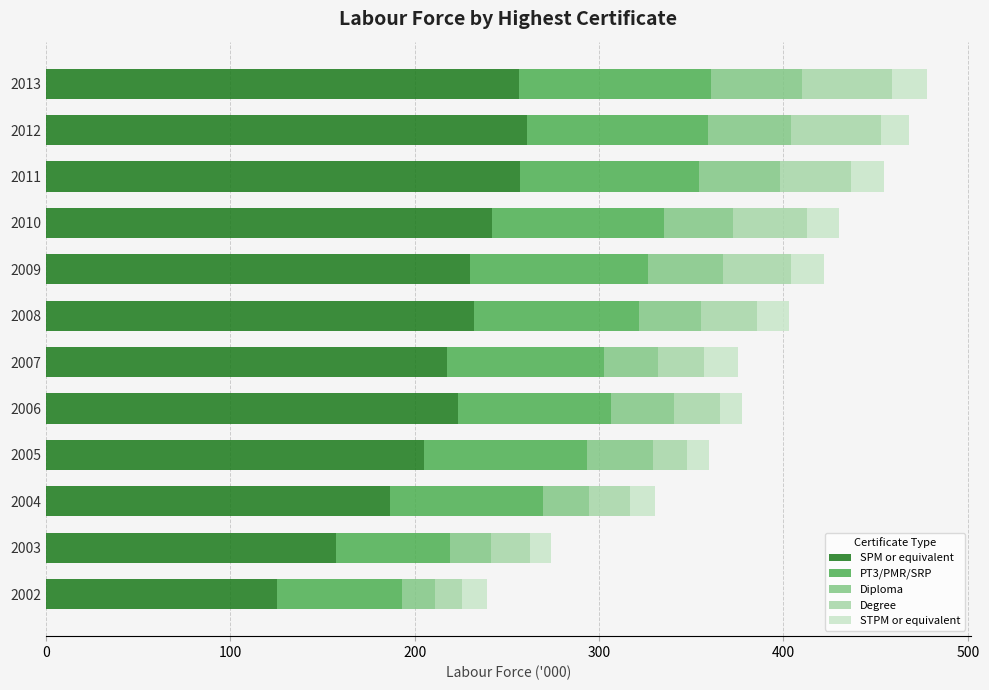

How many series are shown in this chart?

5